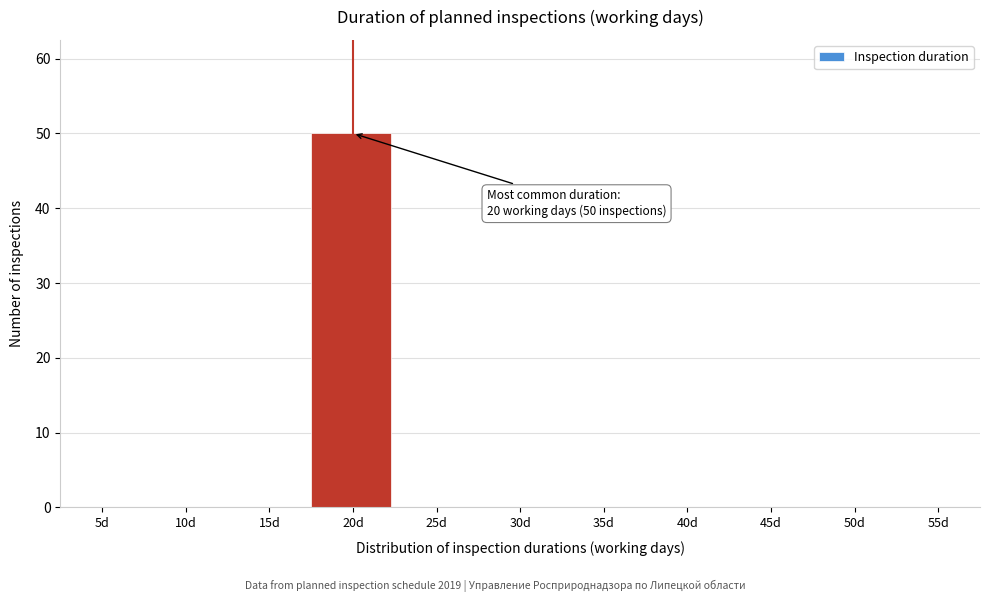

Reading left to right, list all the values displayed in this chart.

5d=0	10d=0	15d=0	20d=50	25d=0	30d=0	35d=0	40d=0	45d=0	50d=0	55d=0